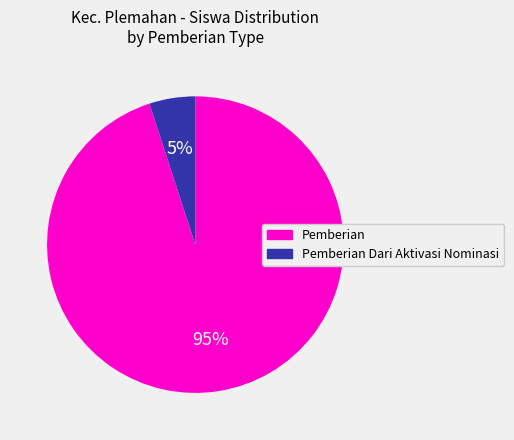

Count the number of slices in the pie.

2